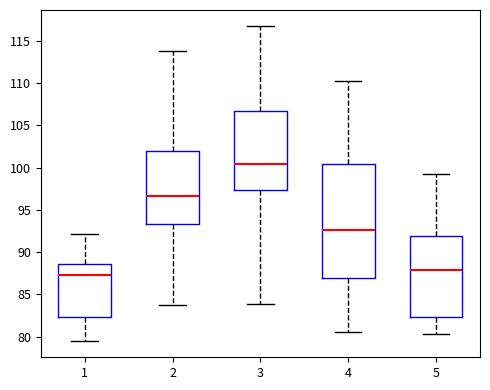

Reading left to right, transcribe this box plot: for each box, give where its median line is, the range the box spans, and where its two whiskers end, as read against the y-axis. The values are not printed on the chart, so give them approximately, as read against the axis.

1: median 87.5, box 82.5 to 88.5, whiskers 79.5 to 92.0
2: median 96.5, box 93.5 to 102.0, whiskers 84.0 to 114.0
3: median 100.5, box 97.5 to 106.5, whiskers 84.0 to 117.0
4: median 92.5, box 87.0 to 100.5, whiskers 80.5 to 110.5
5: median 88.0, box 82.5 to 92.0, whiskers 80.5 to 99.5